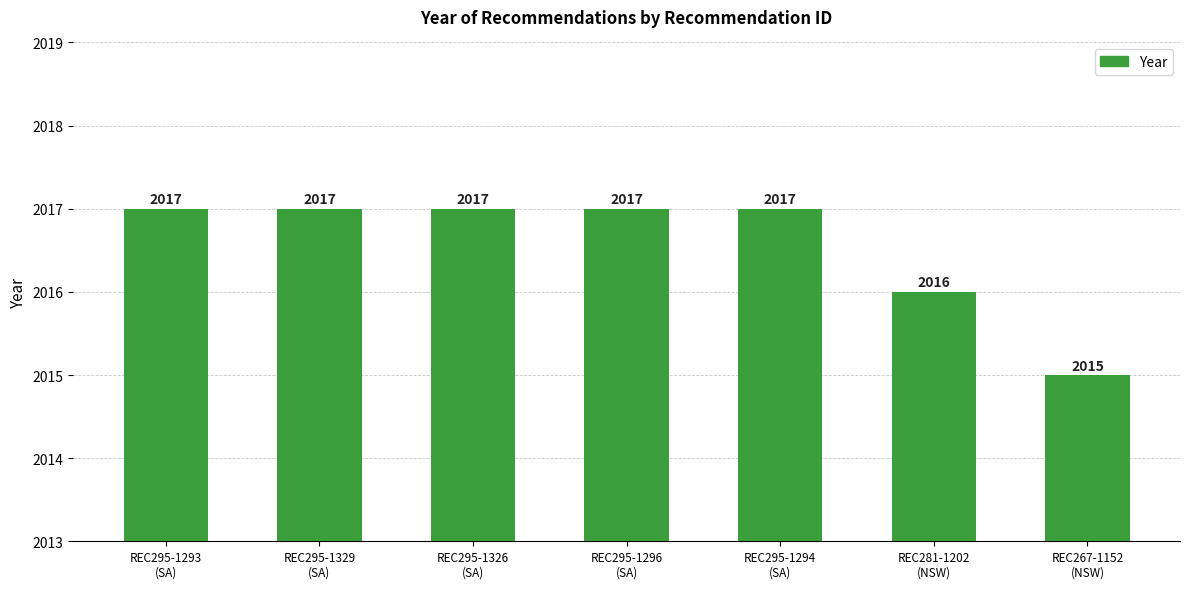

What is the value of the 2nd bar from the left?

2017